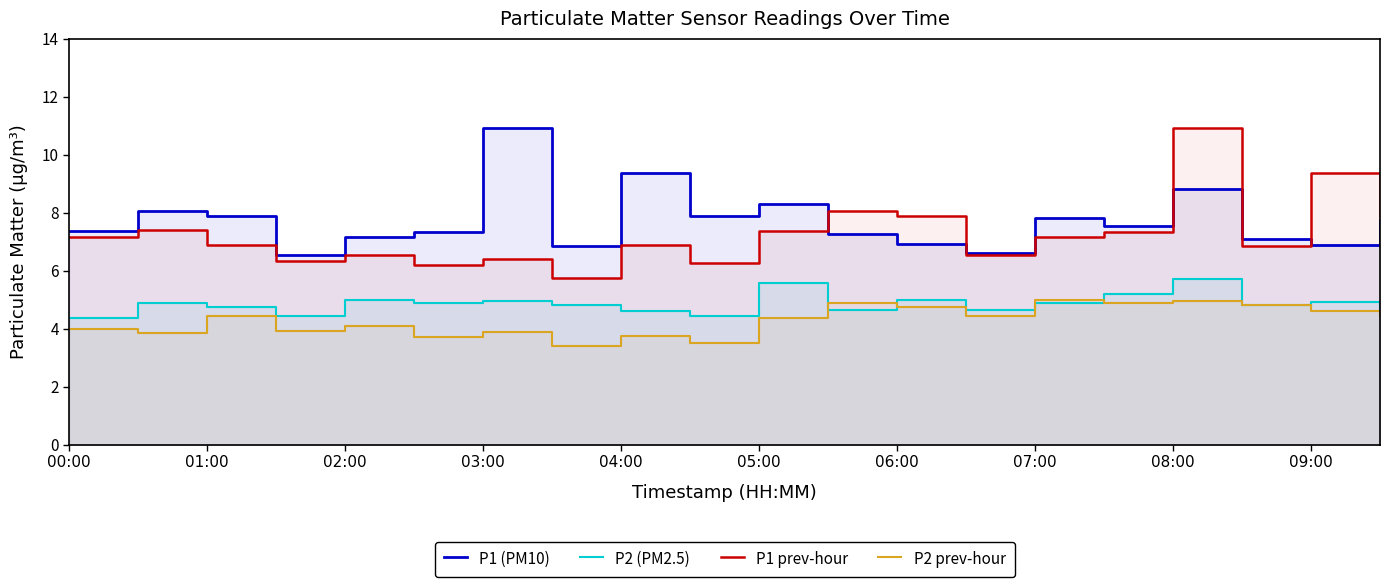

True or false: P2 prev-hour and P1 prev-hour cross at least once.

False